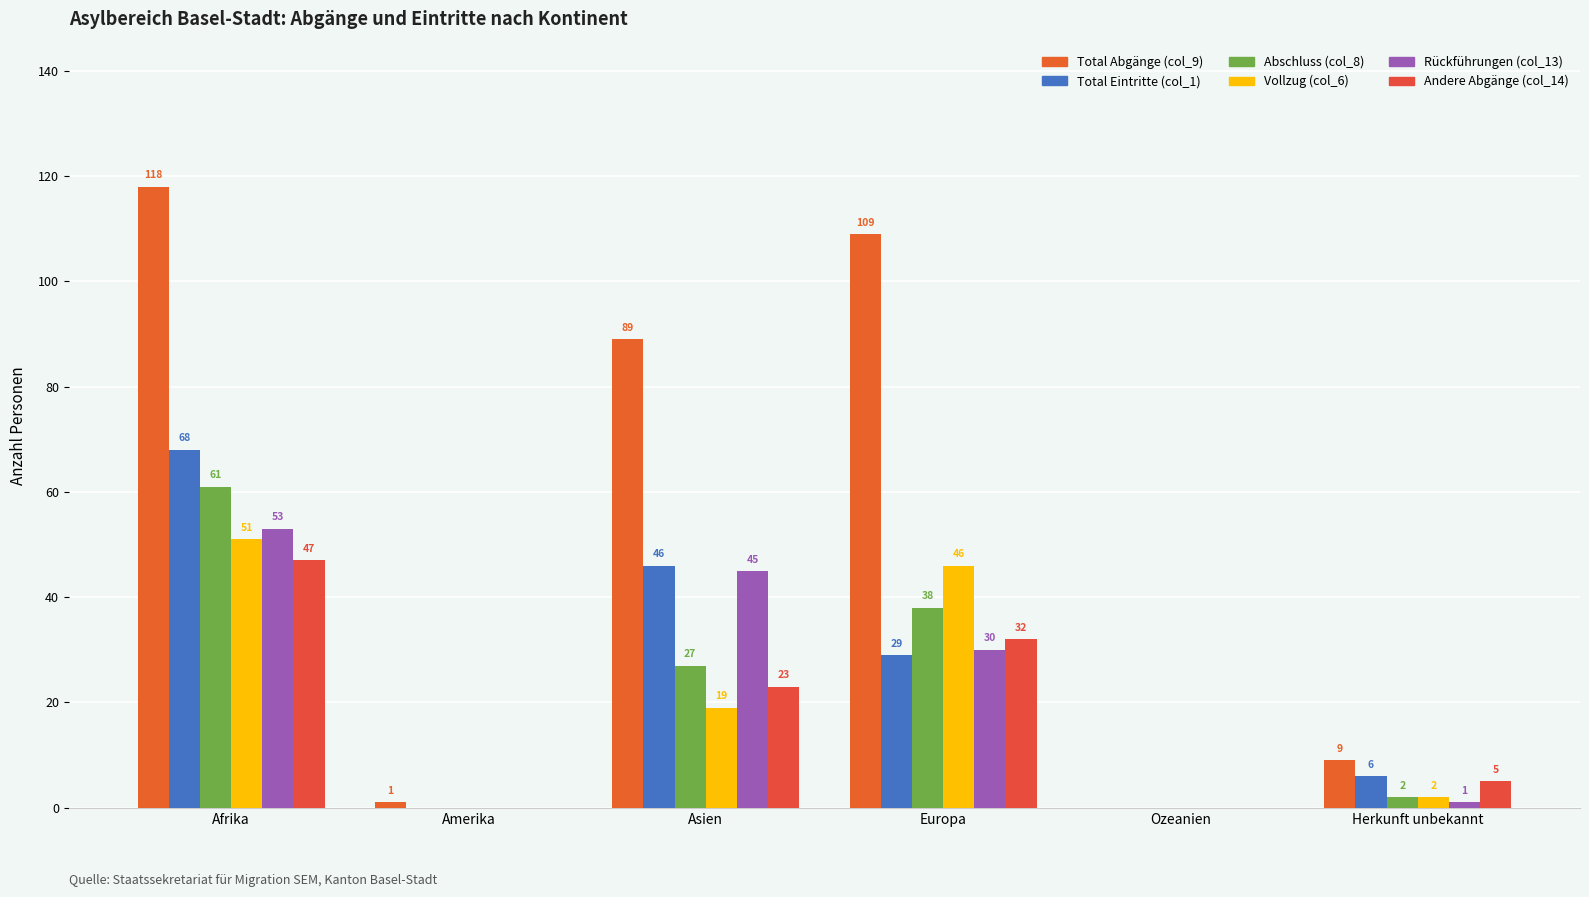

At which category is the sum across all series the highest?

Afrika